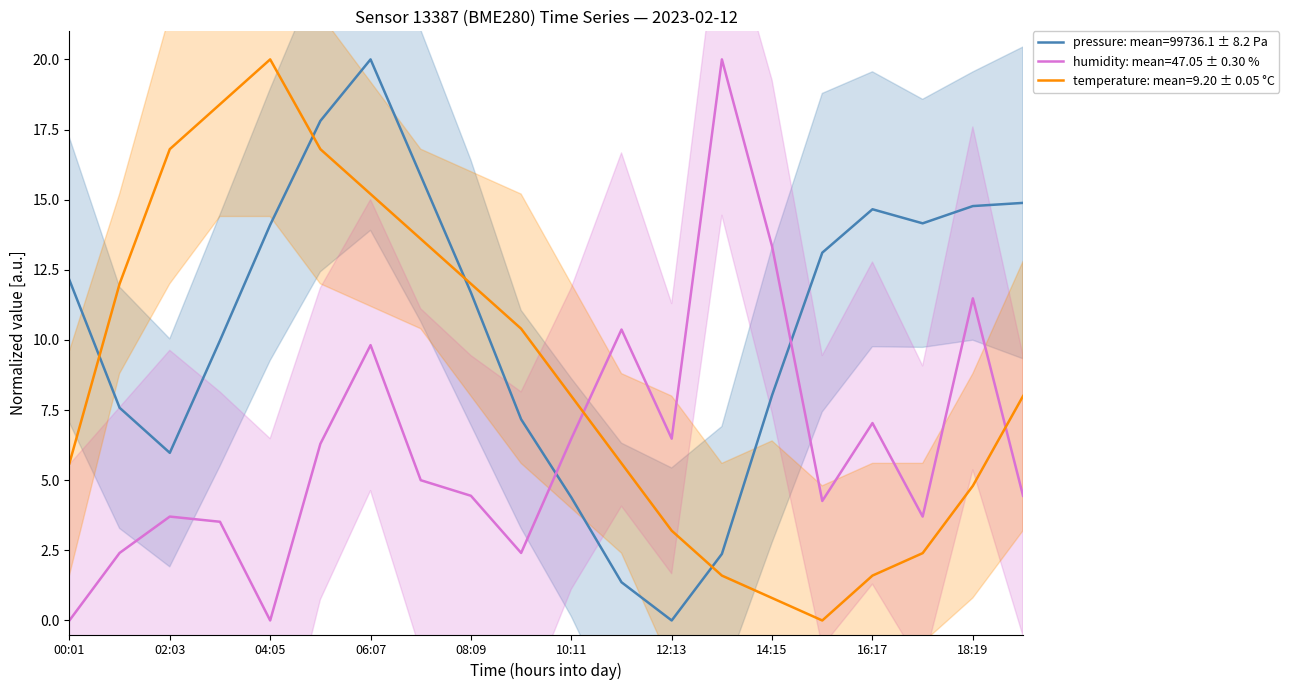

How many interior local valleys does the pressure series have?

3